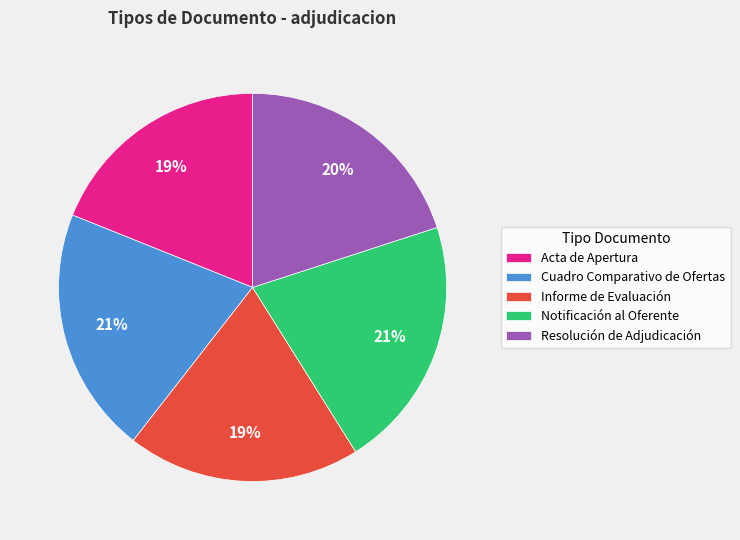

How many segments does this pie chart have?

5